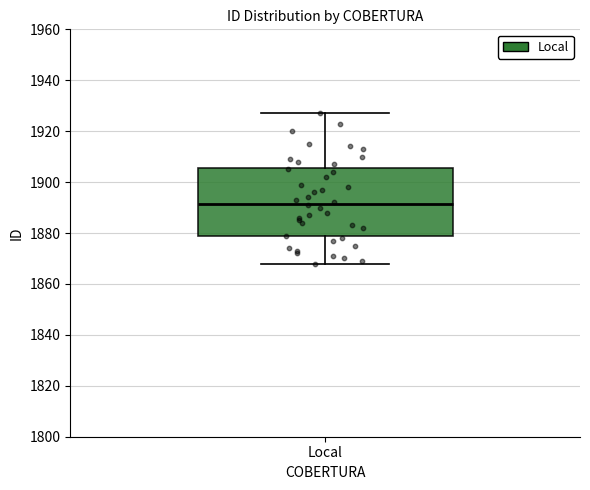

Transcribe this box plot: give where the median line is, the range the box spans, and where the two whiskers end, as read against the y-axis. The values are not printed on the chart, so give them approximately, as read against the axis.

median 1892, box 1878 to 1906, whiskers 1868 to 1928